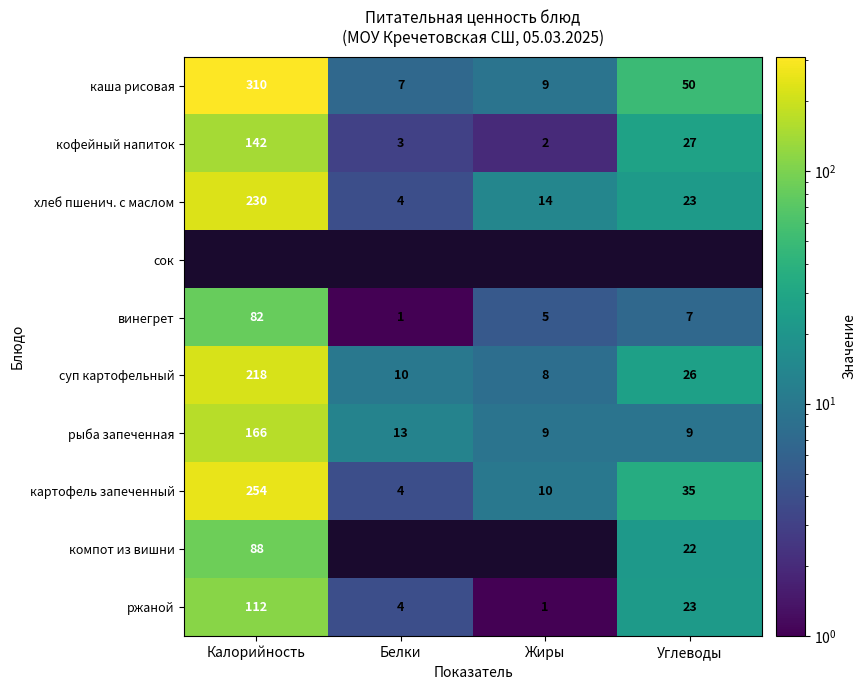

What is the maximum value for суп картофельный?

218